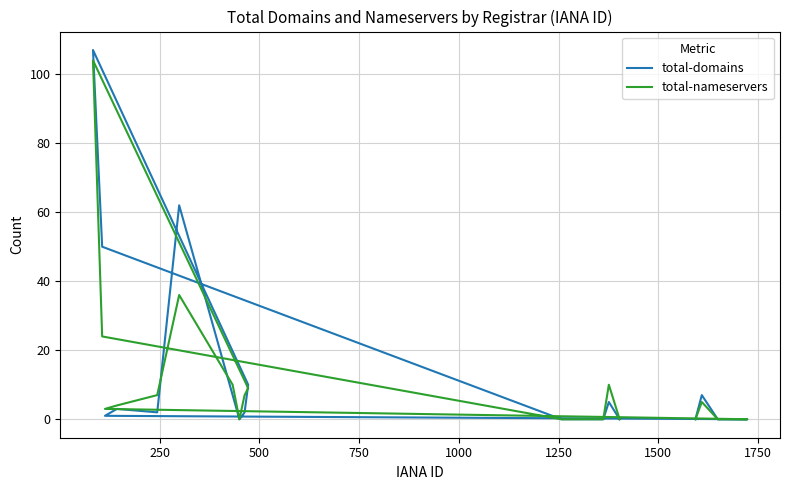

True or false: total-domains and total-nameservers cross at least once.

True